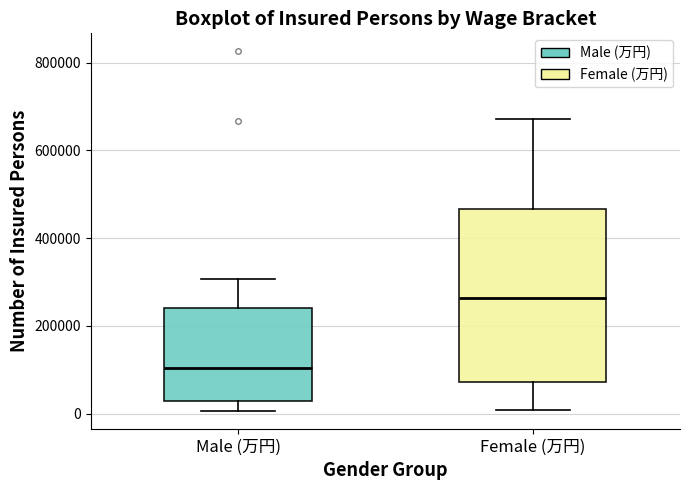

Reading left to right, read every box against the y-axis: the position of its median line, the range the box covers, and the ends of its whiskers. The values are not printed on the chart, so give them approximately, as read against the axis.

Male (万円): median 100000, box 20000 to 240000, whiskers 0 to 300000
Female (万円): median 260000, box 80000 to 460000, whiskers 0 to 680000